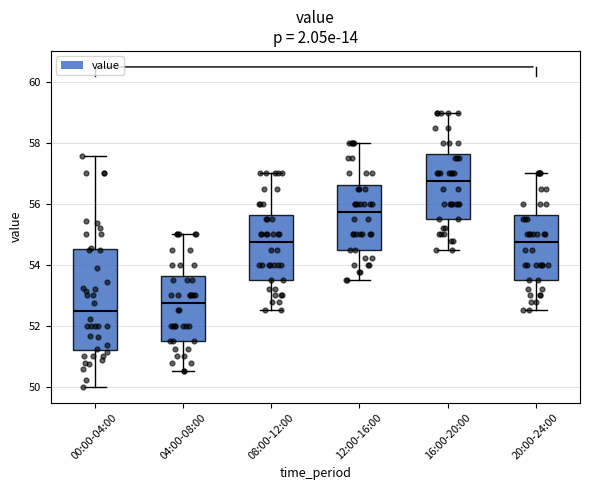

Reading left to right, transcribe this box plot: for each box, give where its median line is, the range the box spans, and where its two whiskers end, as read against the y-axis. The values are not printed on the chart, so give them approximately, as read against the axis.

00:00-04:00: median 52.4, box 51.2 to 54.6, whiskers 50.0 to 57.6
04:00-08:00: median 52.8, box 51.6 to 53.6, whiskers 50.6 to 55.0
08:00-12:00: median 54.8, box 53.6 to 55.6, whiskers 52.6 to 57.0
12:00-16:00: median 55.8, box 54.6 to 56.6, whiskers 53.6 to 58.0
16:00-20:00: median 56.8, box 55.6 to 57.6, whiskers 54.6 to 59.0
20:00-24:00: median 54.8, box 53.6 to 55.6, whiskers 52.6 to 57.0